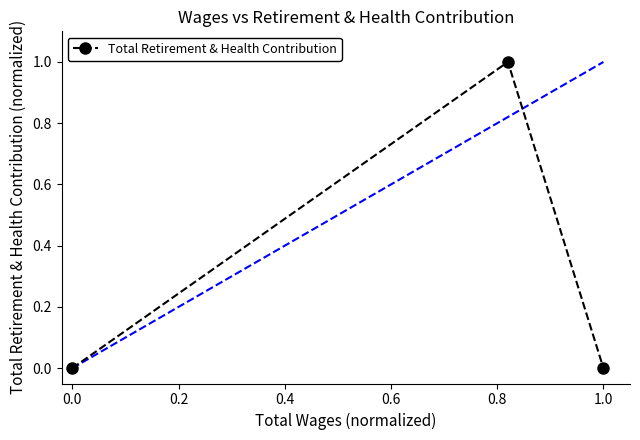

True or false: Total Retirement & Health Contribution has a value of 0 at 1.0.

True